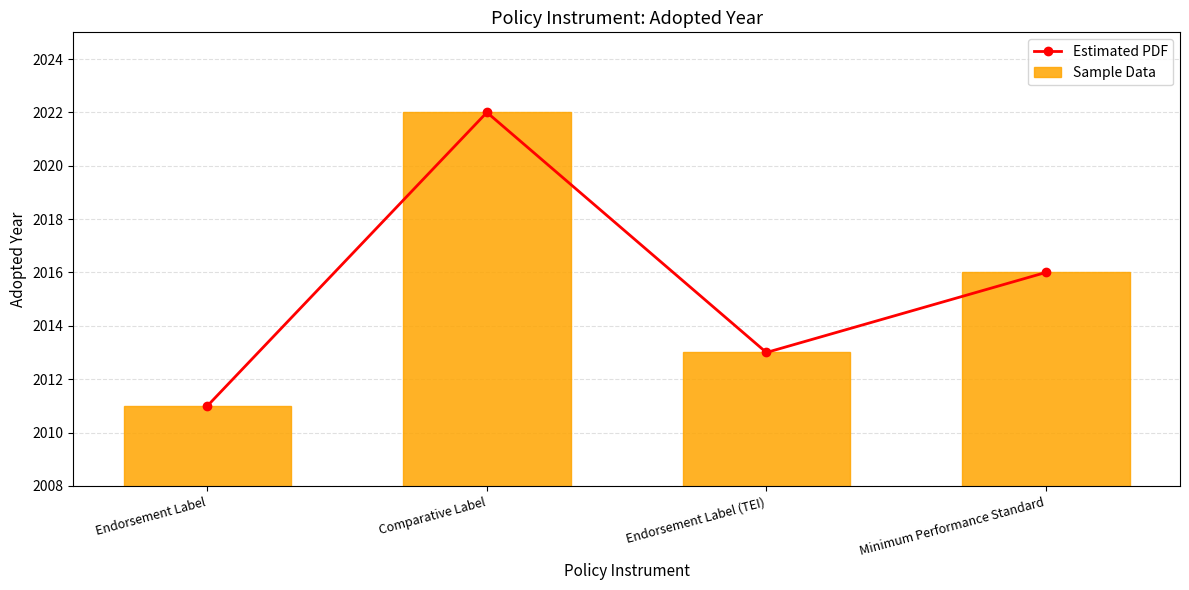

What is the value of the Estimated PDF bar at the 3rd from the left?

2013